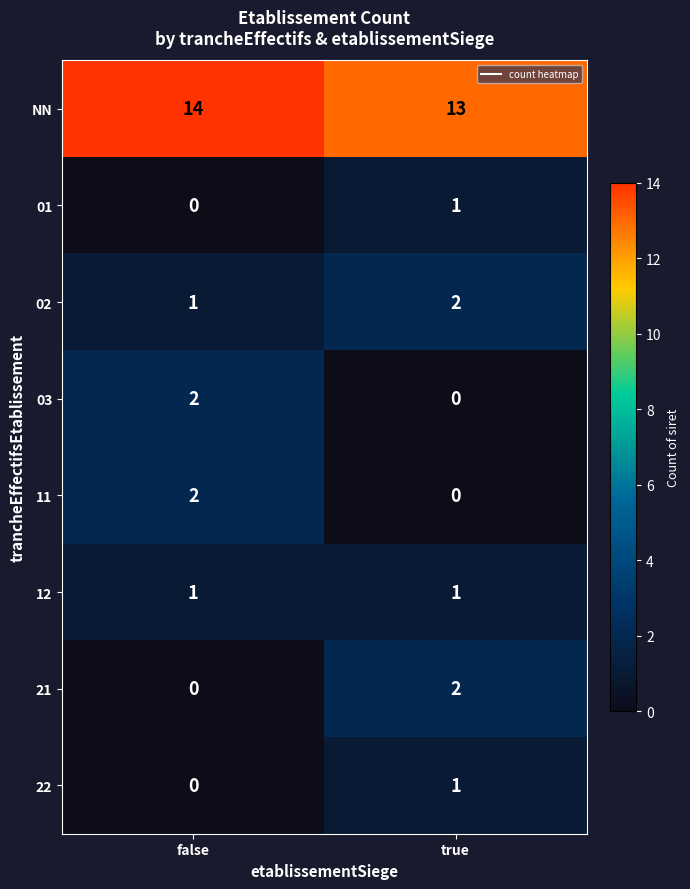

Reading left to right, what are all the values shown in this chart?

NN: 14	13
01: 0	1
02: 1	2
03: 2	0
11: 2	0
12: 1	1
21: 0	2
22: 0	1